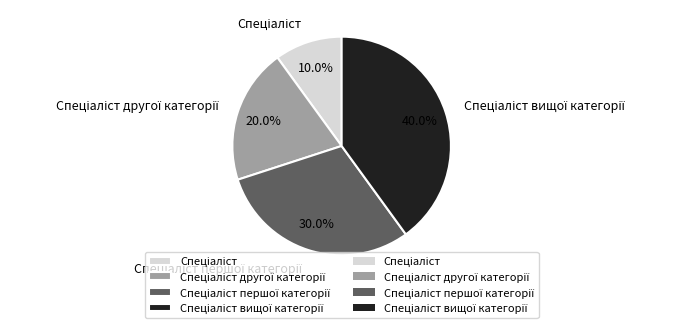

Does any single category account for the majority?

No